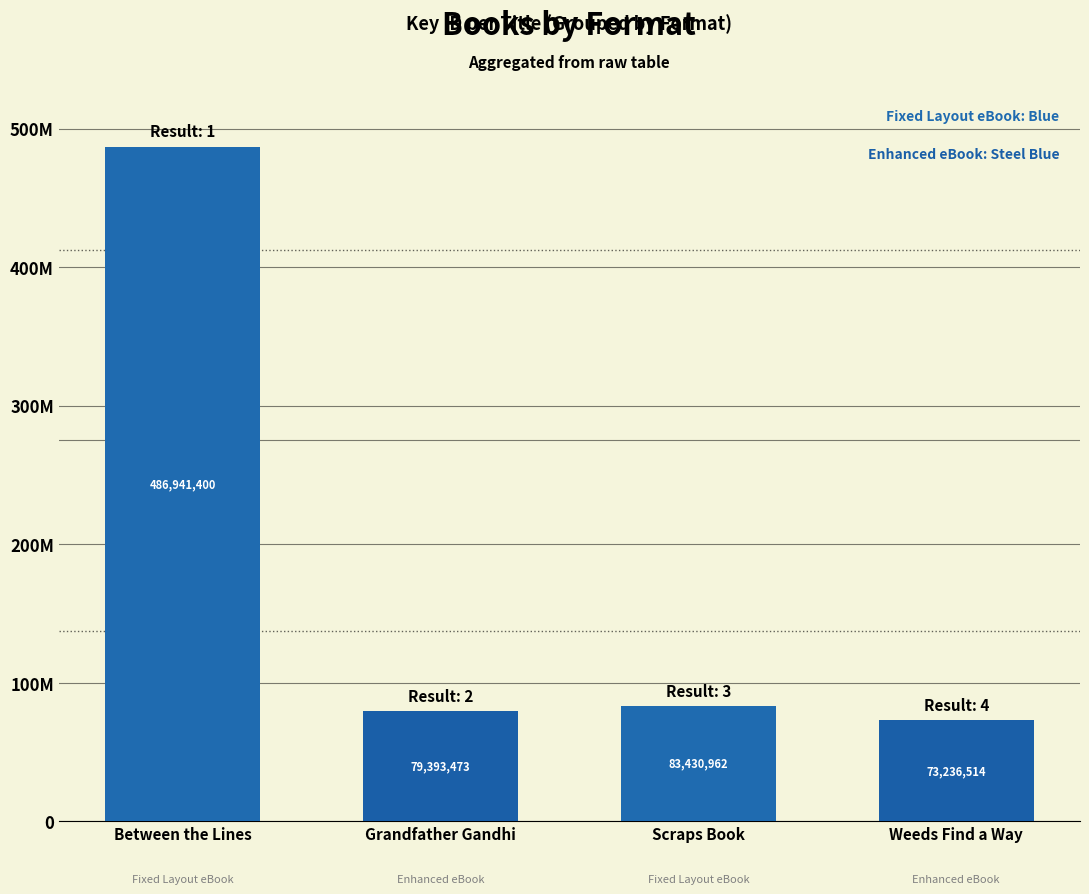

Between Between the Lines and Scraps Book, which is larger?

Between the Lines